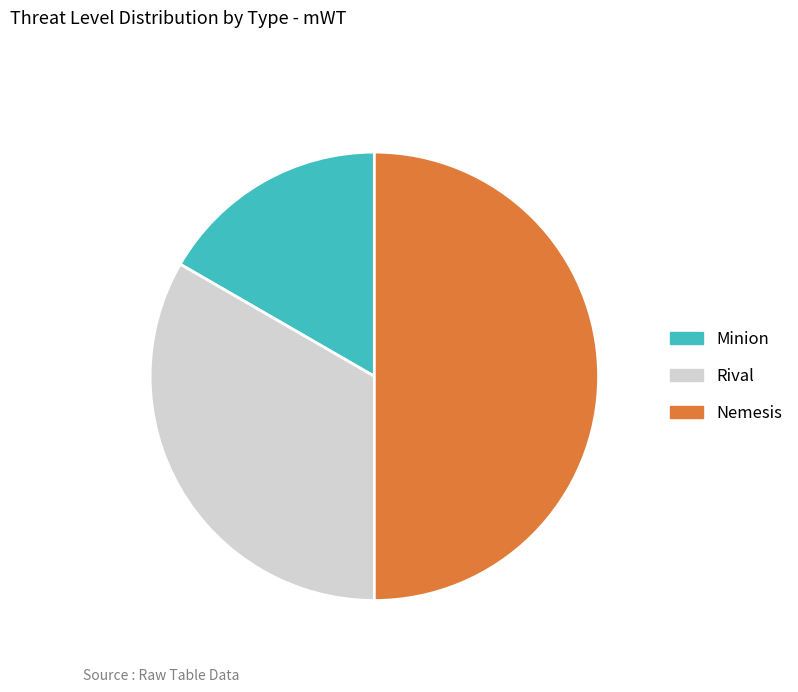

Rank the categories by value from lowest to highest.

Minion, Rival, Nemesis